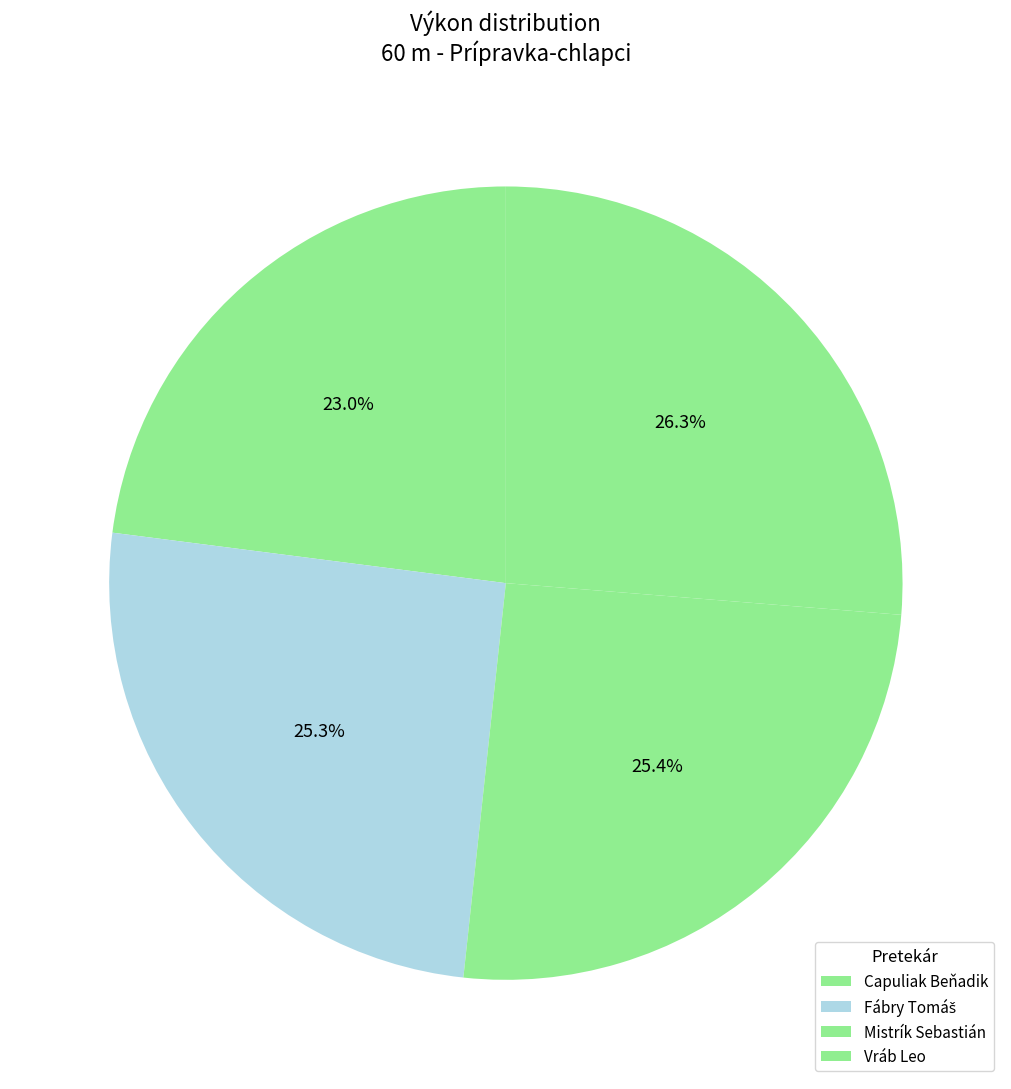

Count the number of slices in the pie.

4